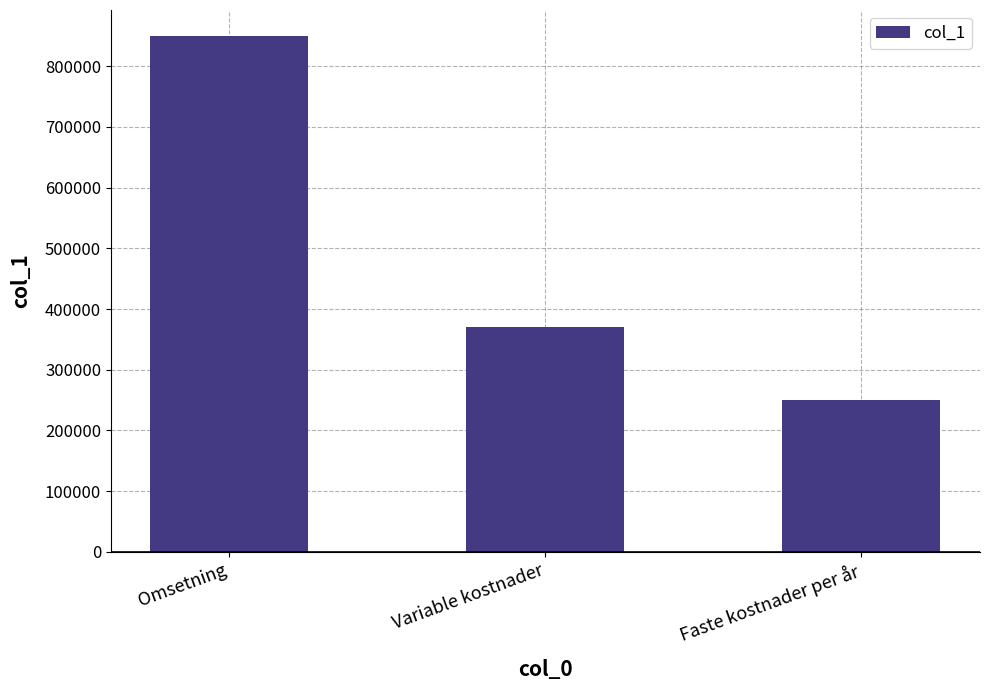

Between Variable kostnader and Faste kostnader per år, which is larger?

Variable kostnader